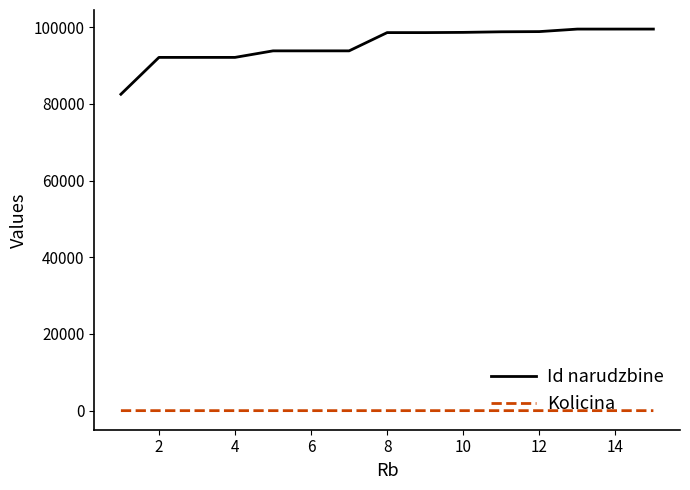

Rank the series by their average value, from lowest to highest.

Kolicina, Id narudzbine